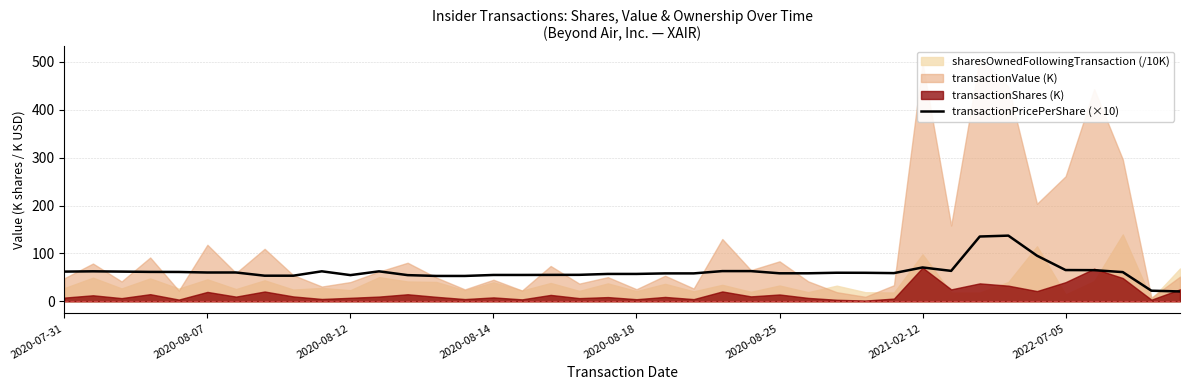

What is the minimum value for transactionPricePerShare (×10)?

20.6